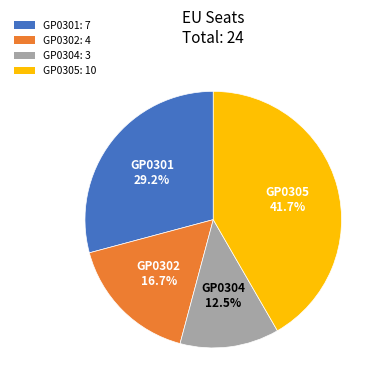

True or false: GP0301 accounts for 44% of the total.

False